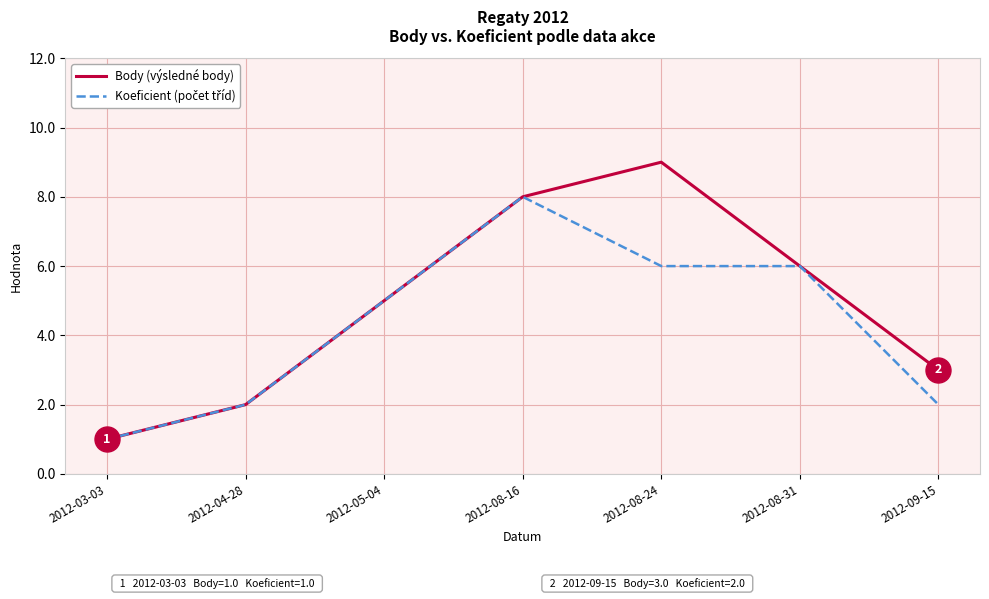

At which category is the sum across all series the highest?

2012-08-16